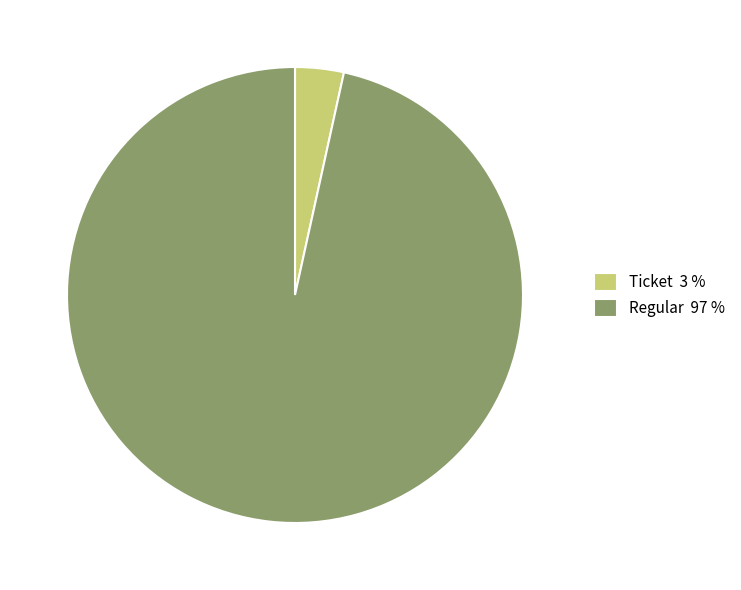

The Ticket 3 % slice represents 18% of the pie. True or false?

False